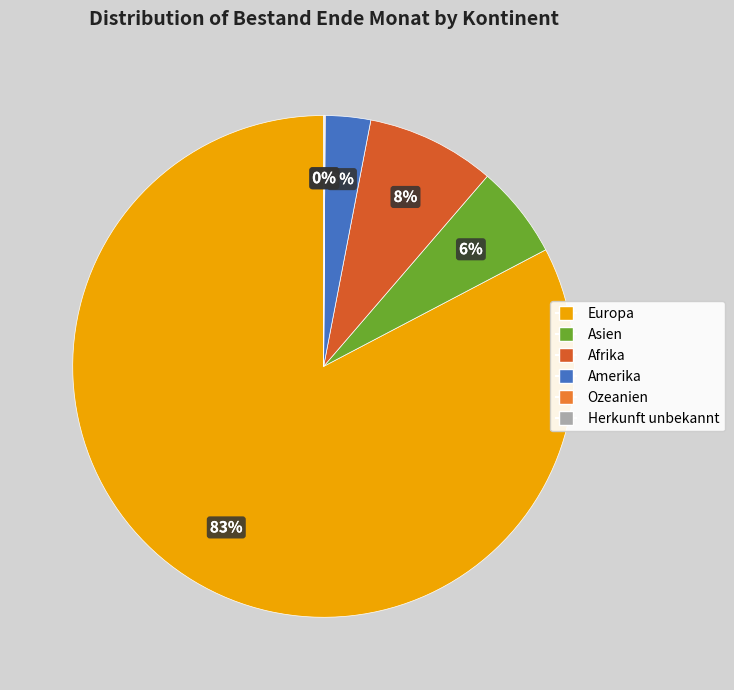

To the nearest percent, what is the difference between the largest and smallest slice percentages?

83%